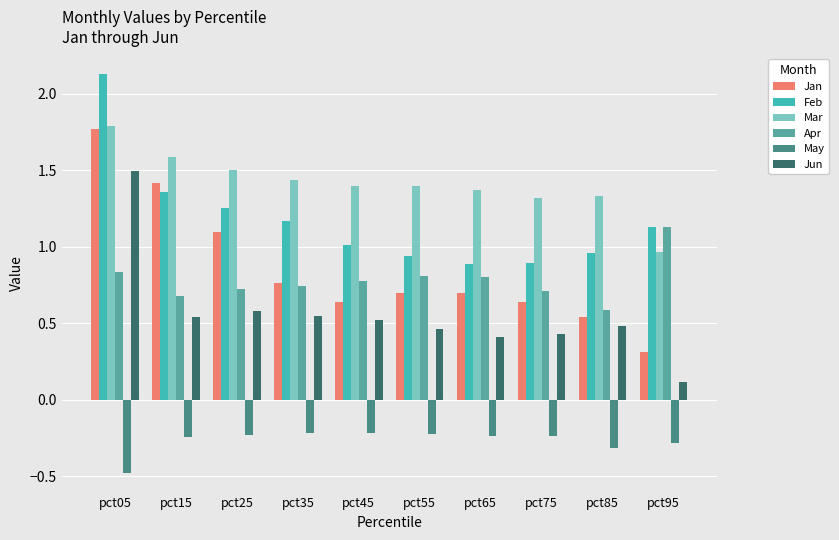

Which label corresponds to the largest value in the chart?

pct05